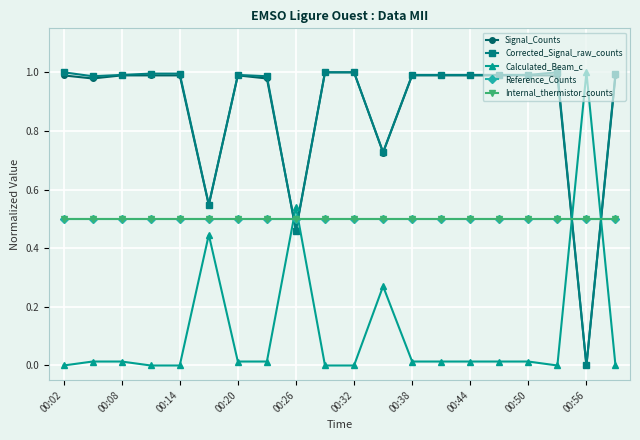

Does the chart have visible grid lines?

Yes